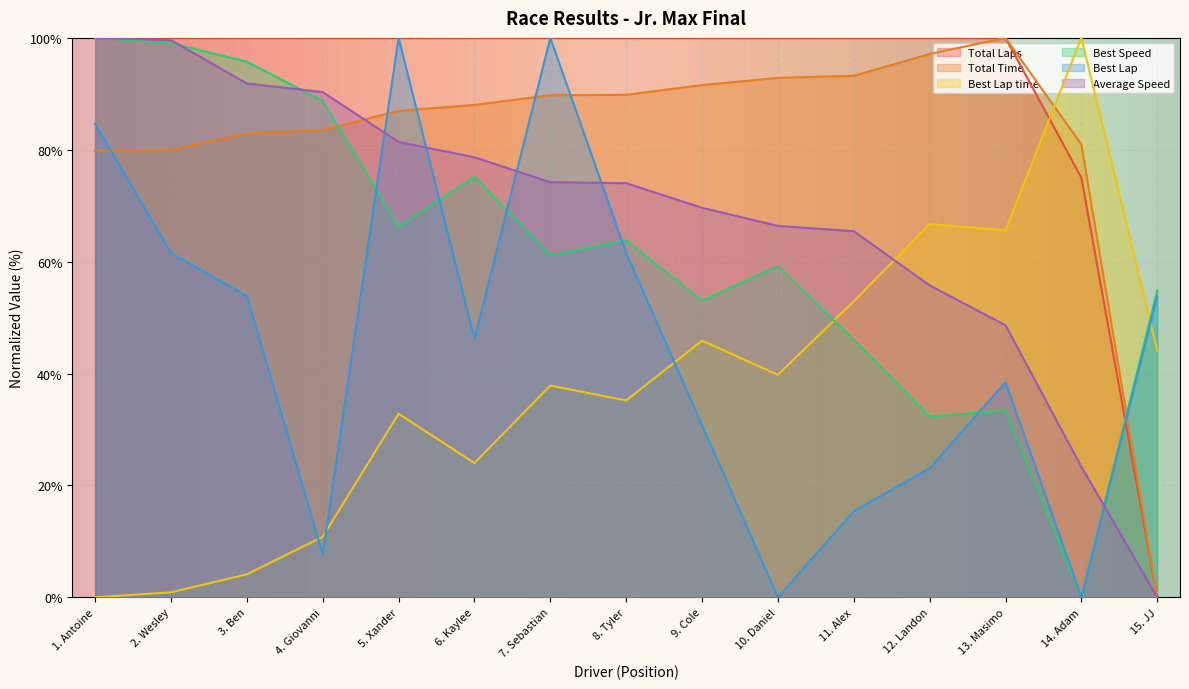

Does the chart display data point markers on the line(s)?

No